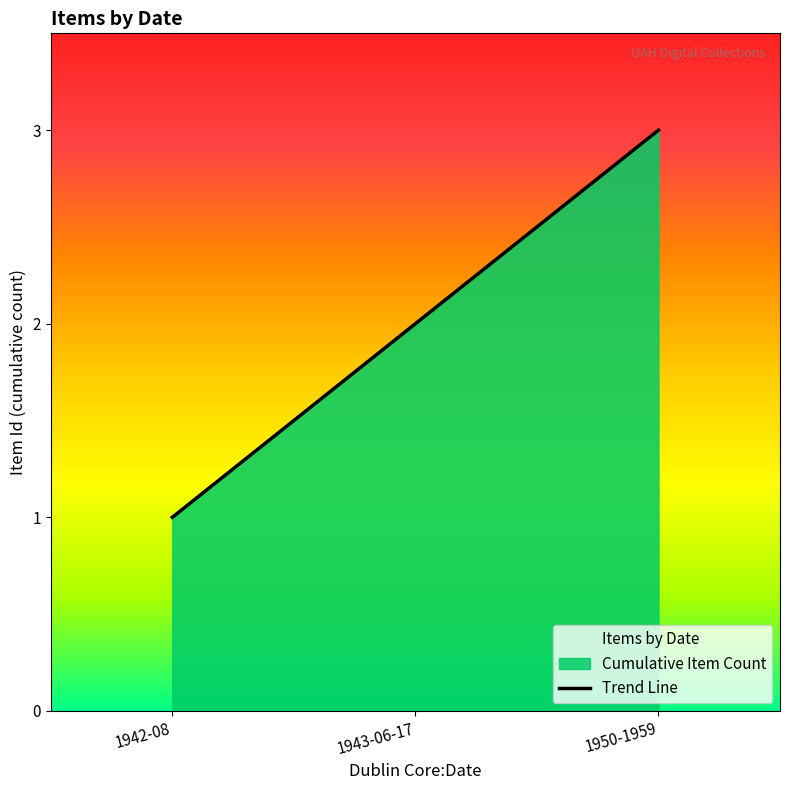

What is the change in value from 1942-08 to 1950-1959?

+2